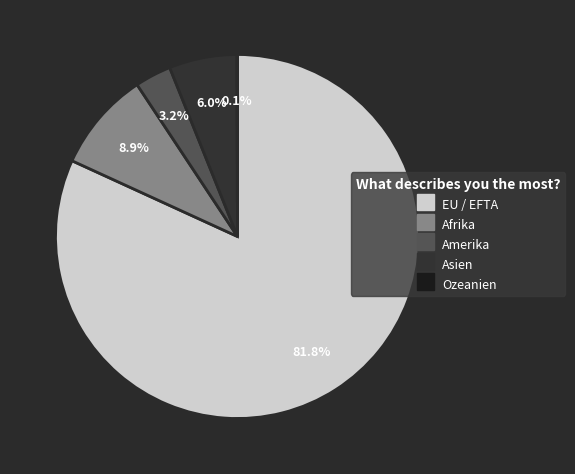

True or false: Asien accounts for 12% of the total.

False